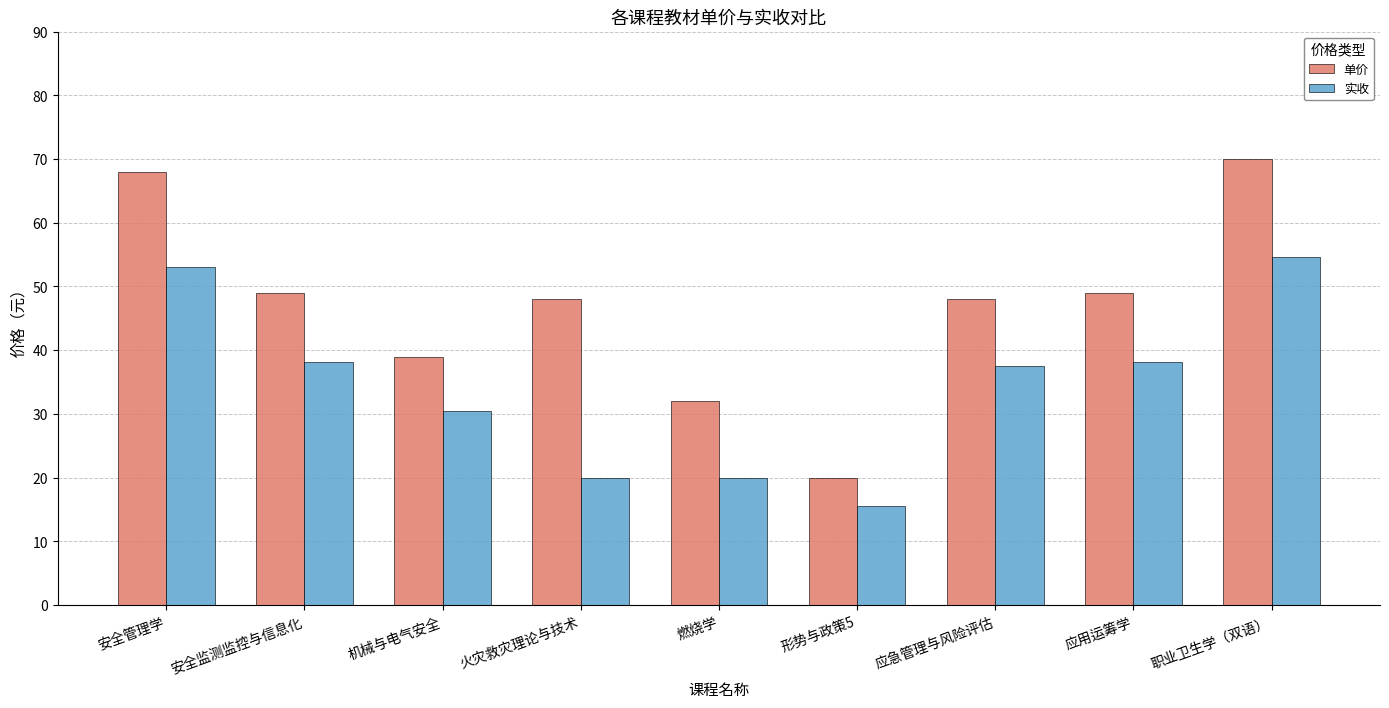

At which label is 实收 closest to 35?

应急管理与风险评估